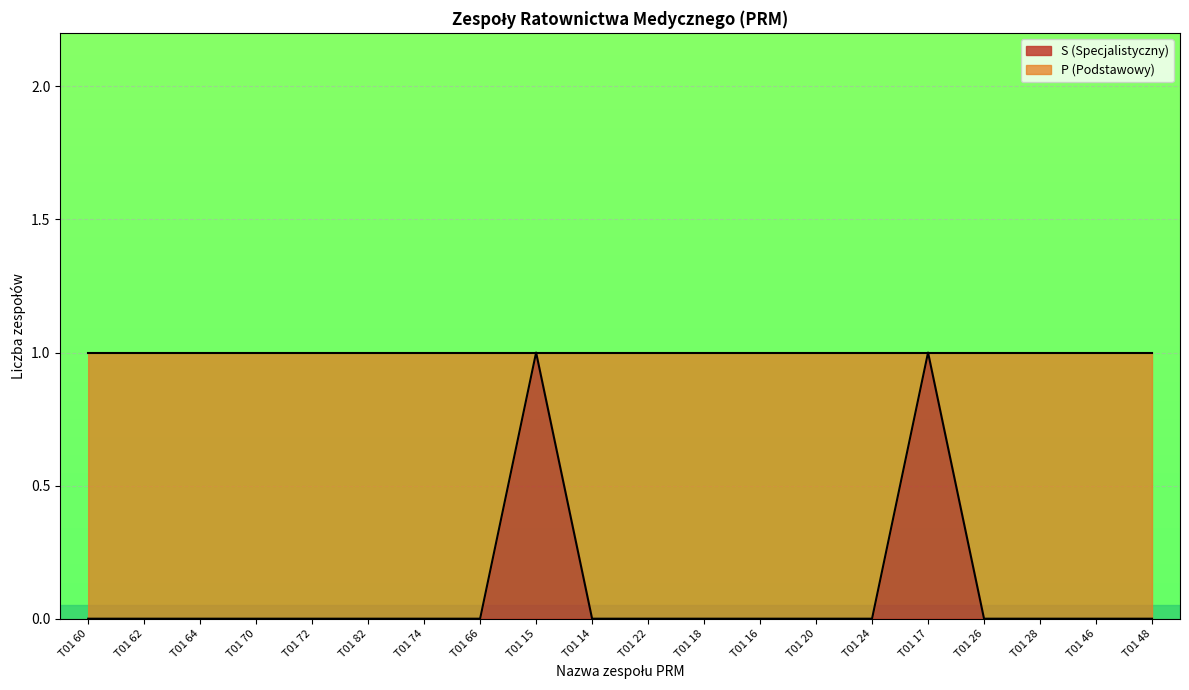

How many lines are shown in the chart?

1